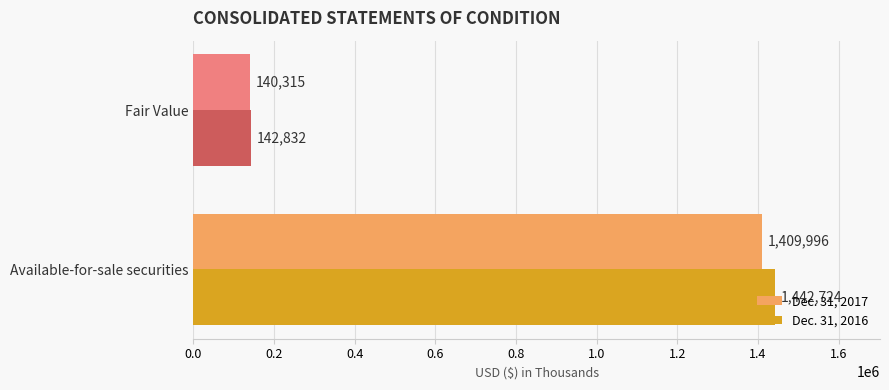

At Fair Value, list the series in order from largest to smallest.

Dec. 31, 2016, Dec. 31, 2017